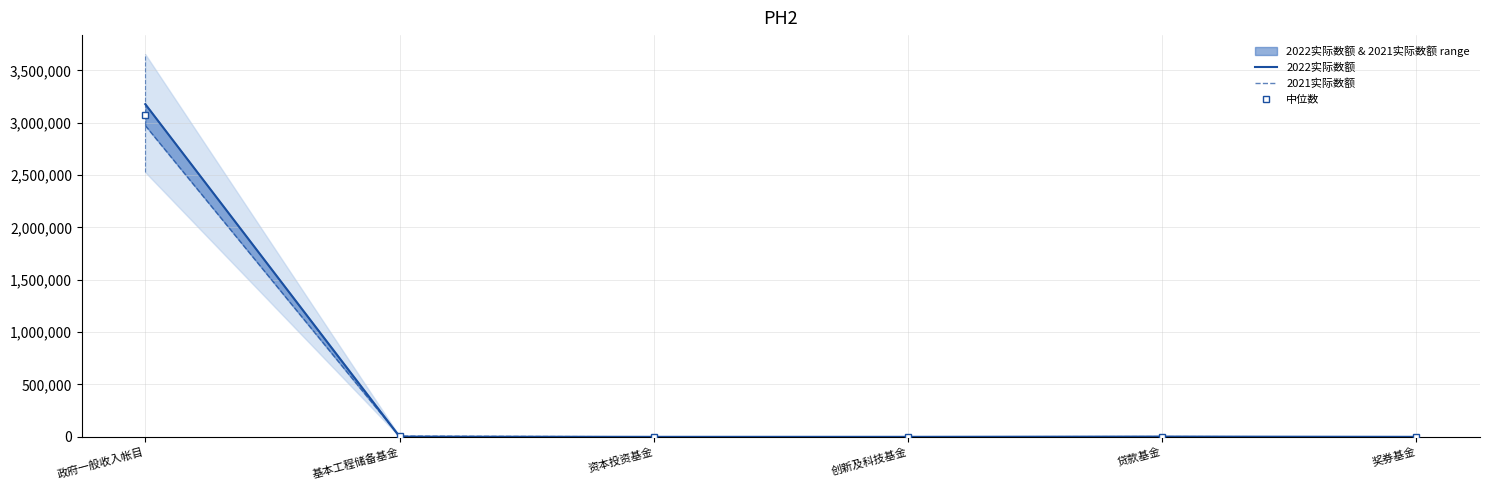

What is the spread (max minus min) of values at 基本工程储备基金?

5169